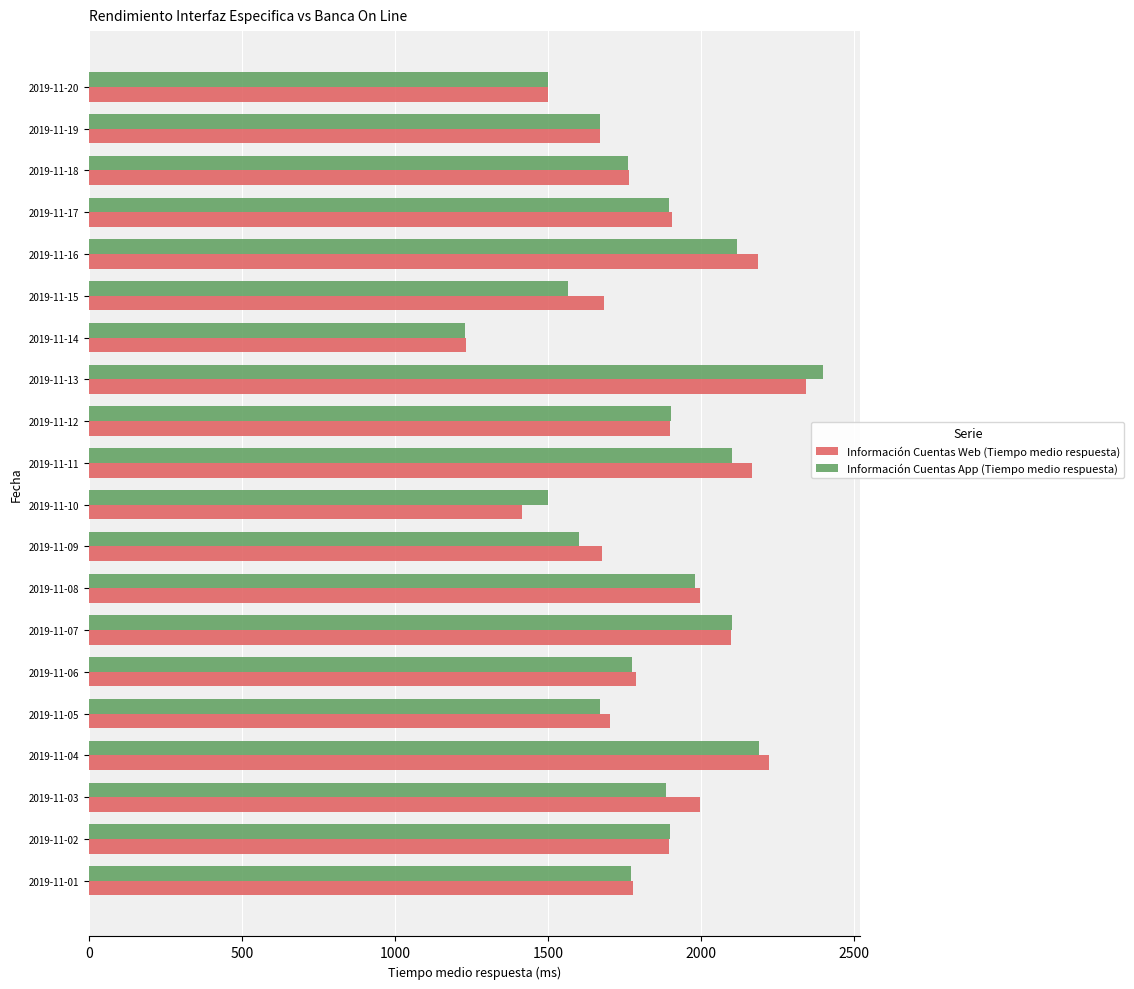

What is the greatest value displayed?

2400